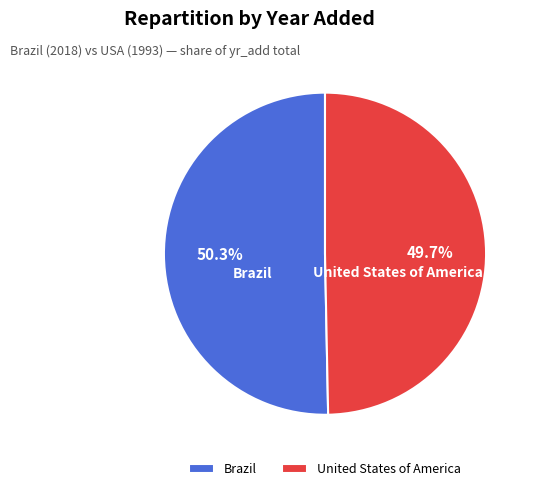

Does any single category account for the majority?

Yes